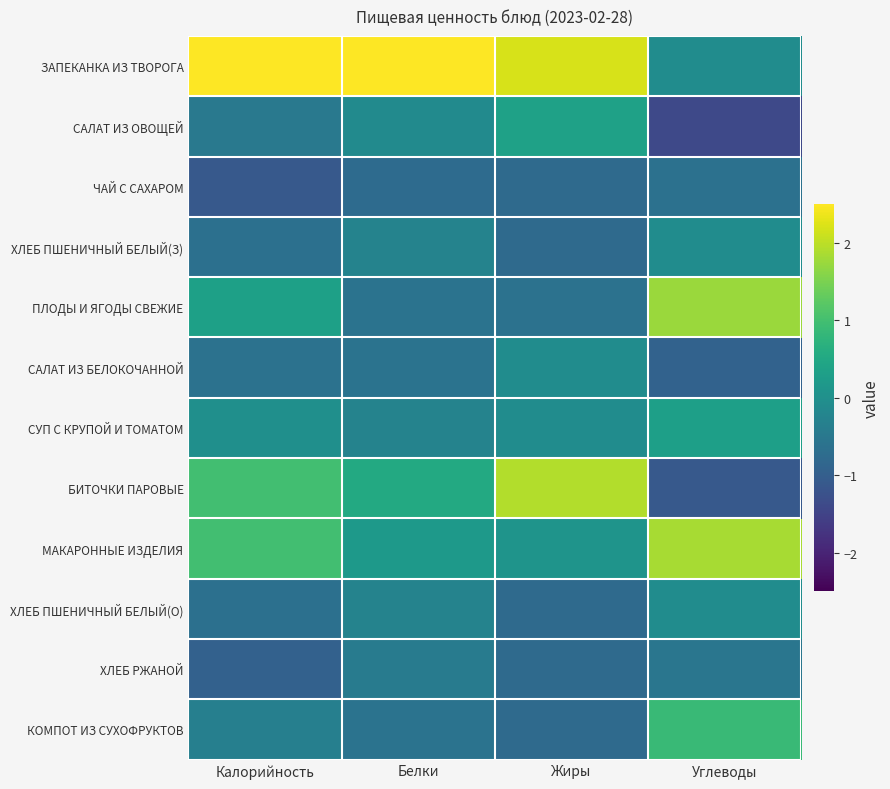

What is the greatest value displayed?

3.1